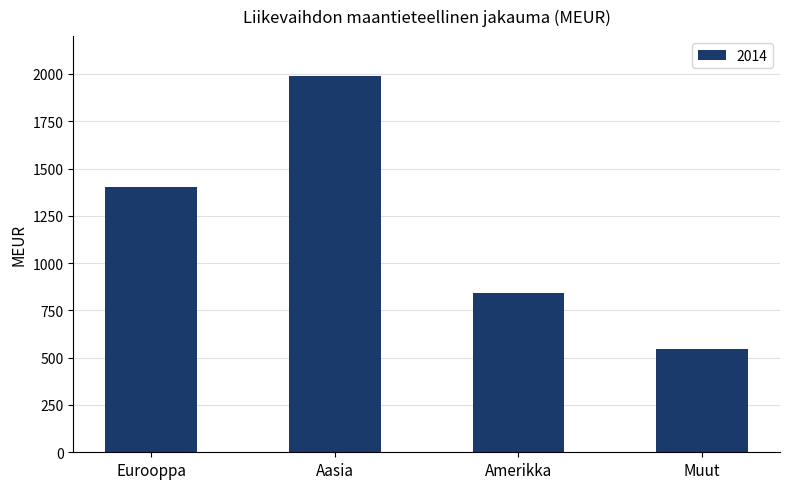

Are the bars horizontal?

No